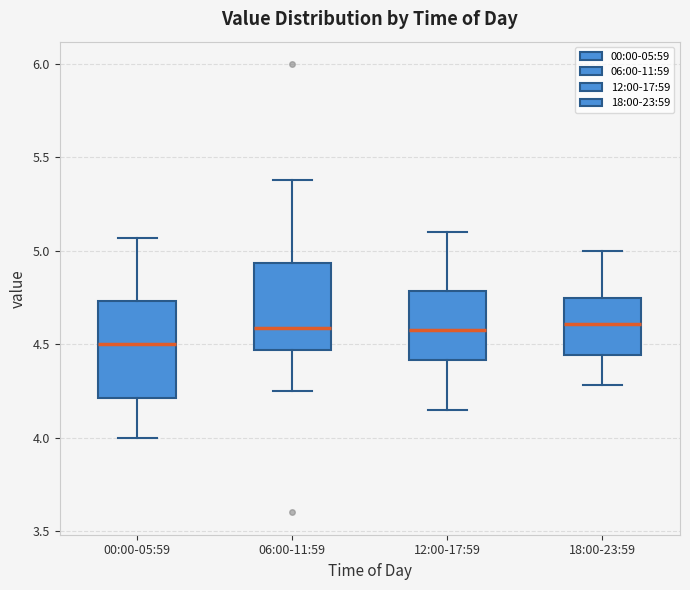

Reading left to right, transcribe this box plot: for each box, give where its median line is, the range the box spans, and where its two whiskers end, as read against the y-axis. The values are not printed on the chart, so give them approximately, as read against the axis.

00:00-05:59: median 4.50, box 4.20 to 4.75, whiskers 4.00 to 5.05
06:00-11:59: median 4.60, box 4.45 to 4.95, whiskers 4.25 to 5.40
12:00-17:59: median 4.60, box 4.40 to 4.80, whiskers 4.15 to 5.10
18:00-23:59: median 4.60, box 4.45 to 4.75, whiskers 4.30 to 5.00